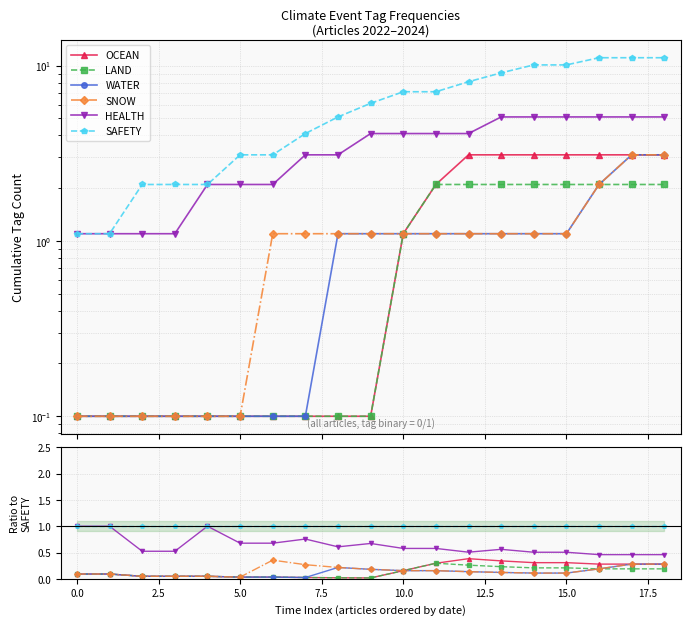

At which label does WATER reach its peak?

17